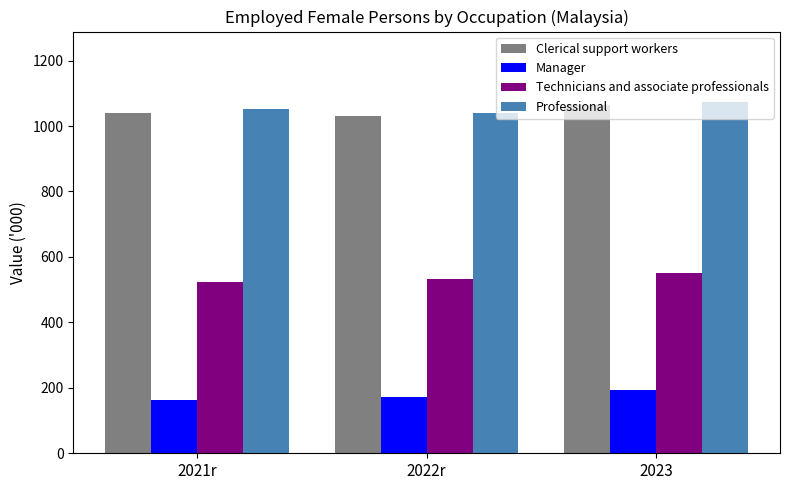

What is the sum of the Clerical support workers values at 2023 and 2022r?

2096.8